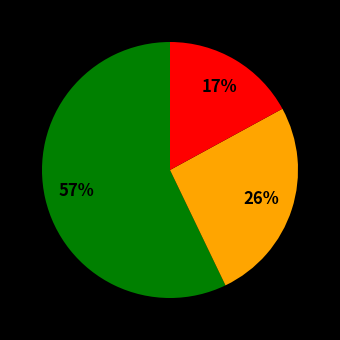

Is there a majority slice in this chart?

Yes